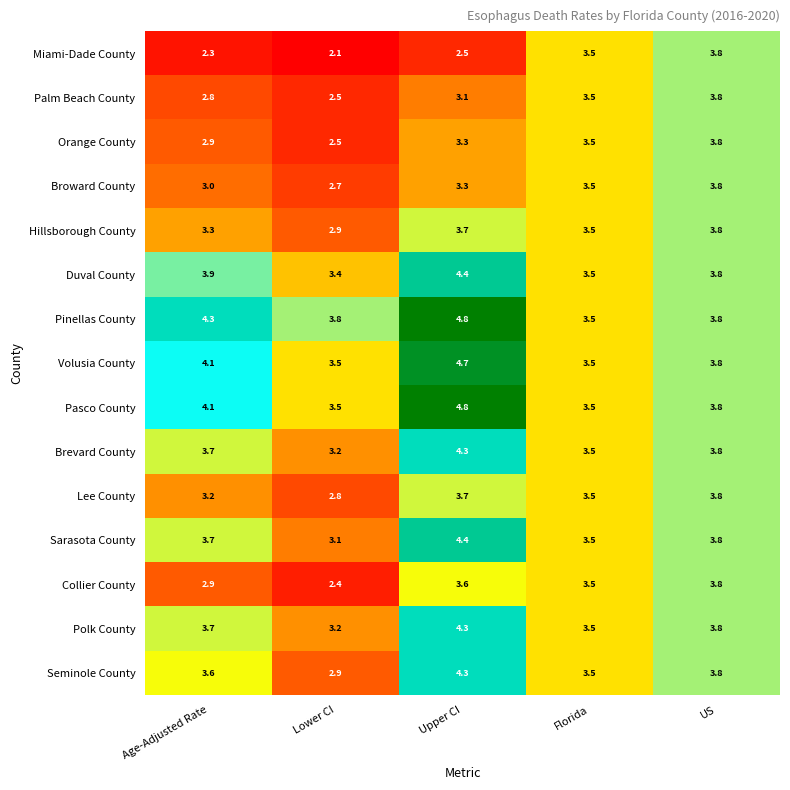

Is it true that Volusia County equals 7.7 at Upper CI?

False